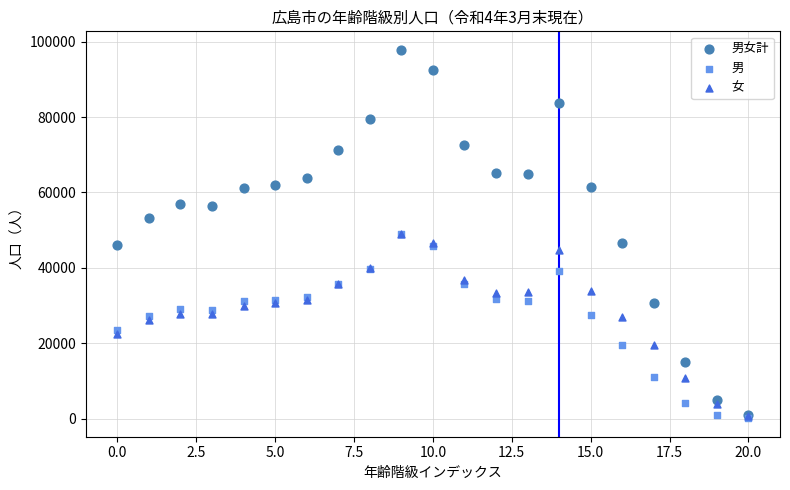

Which series has the widest spread of Y values?

男女計